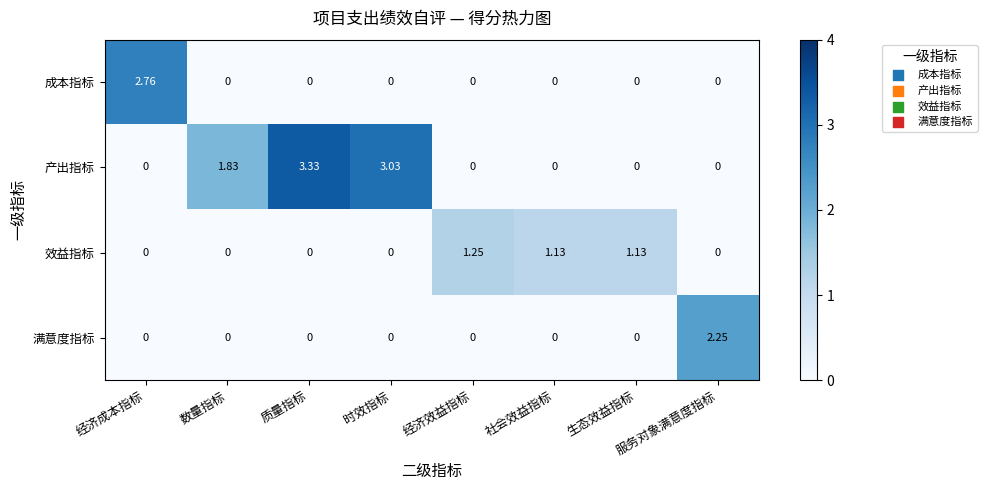

Which series changed the most between 经济成本指标 and 数量指标?

成本指标